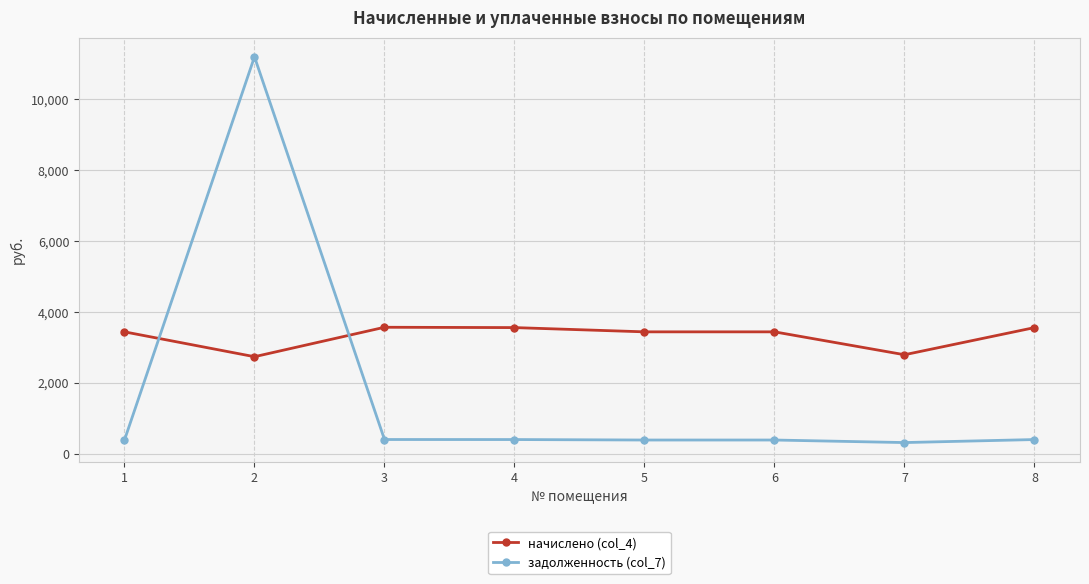

What is the highest value of the начислено (col_4) series?

3564.4